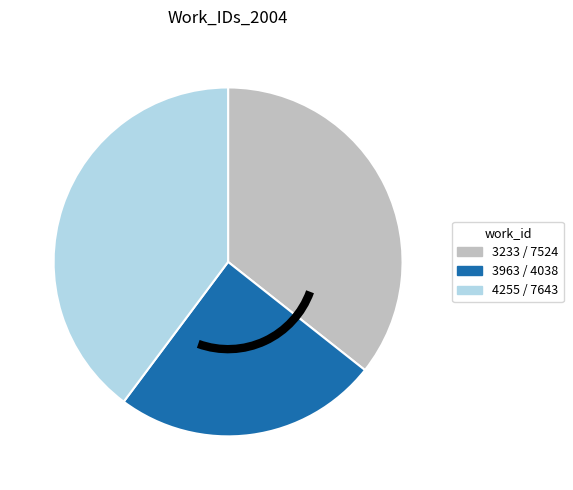

Is there a majority slice in this chart?

No